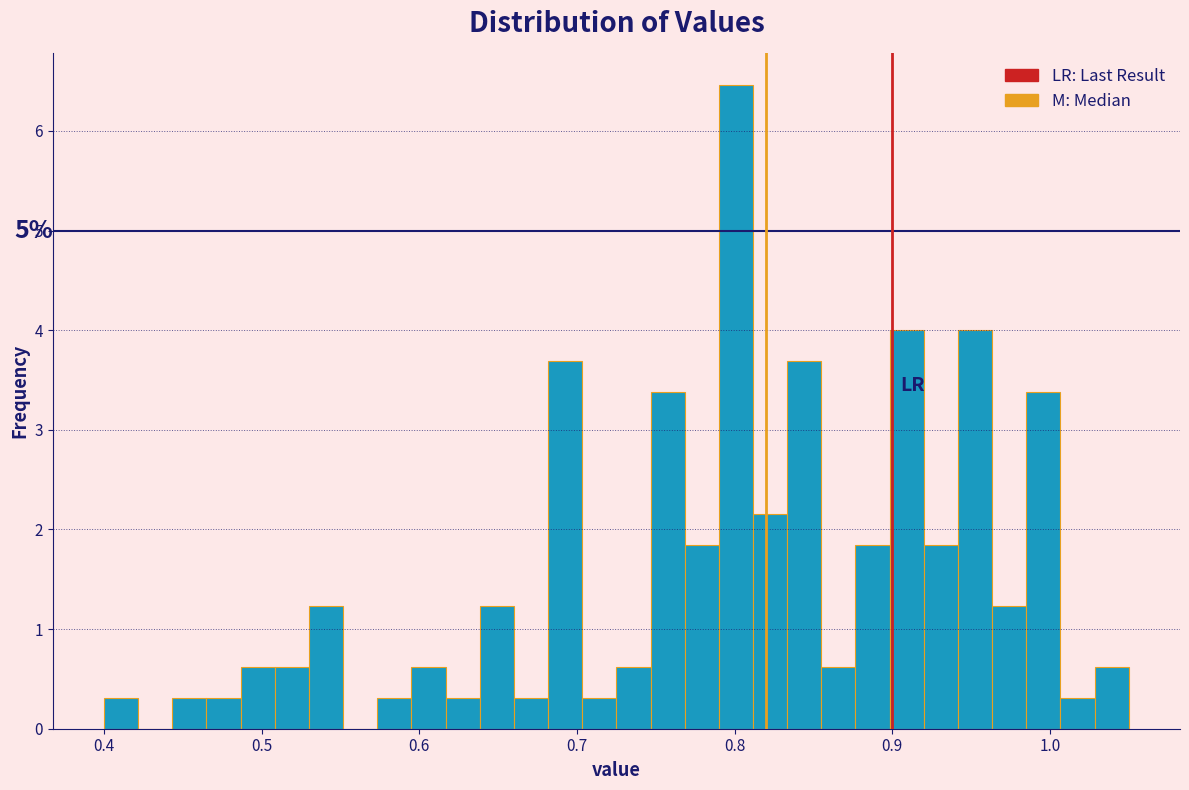

Around what value on the x-axis is the tallest bar? Give the approximate position of its centre, as read against the axis.

0.80